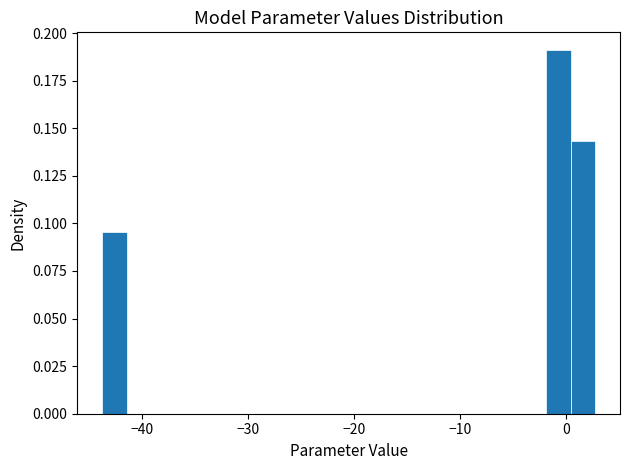

Around what value on the x-axis is the tallest bar? Give the approximate position of its centre, as read against the axis.

-1